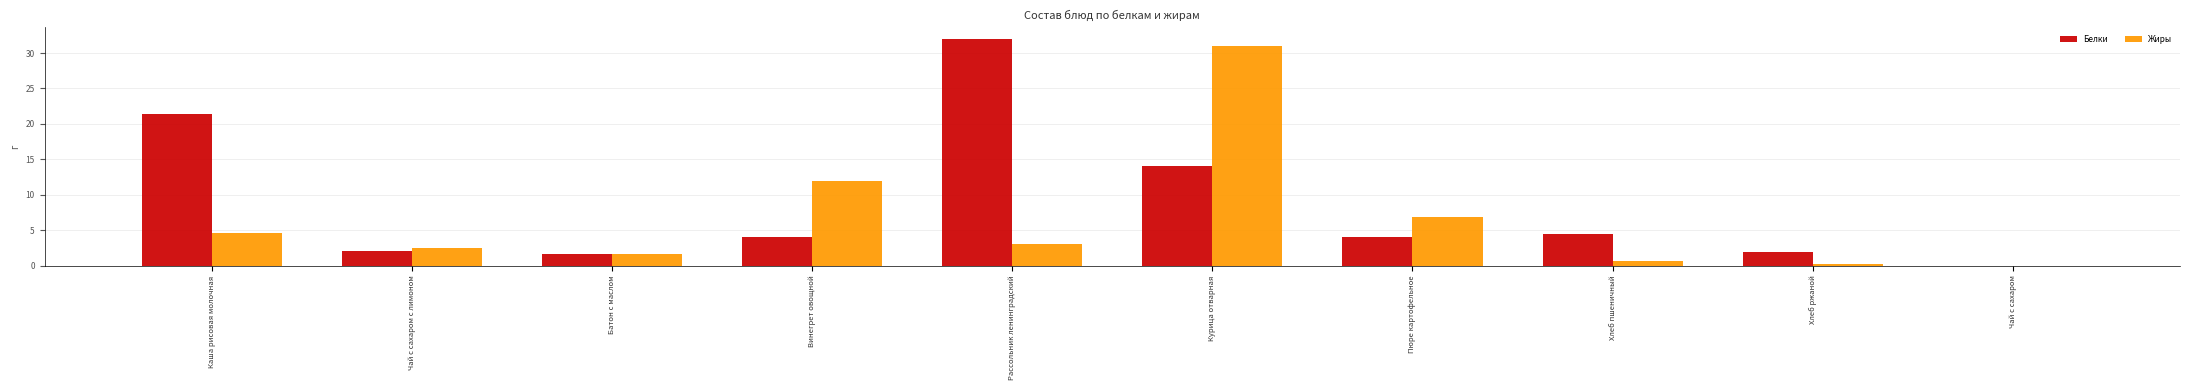

What is the sum of the Белки values at Каша рисовая молочная and Винегрет овощной?

25.4